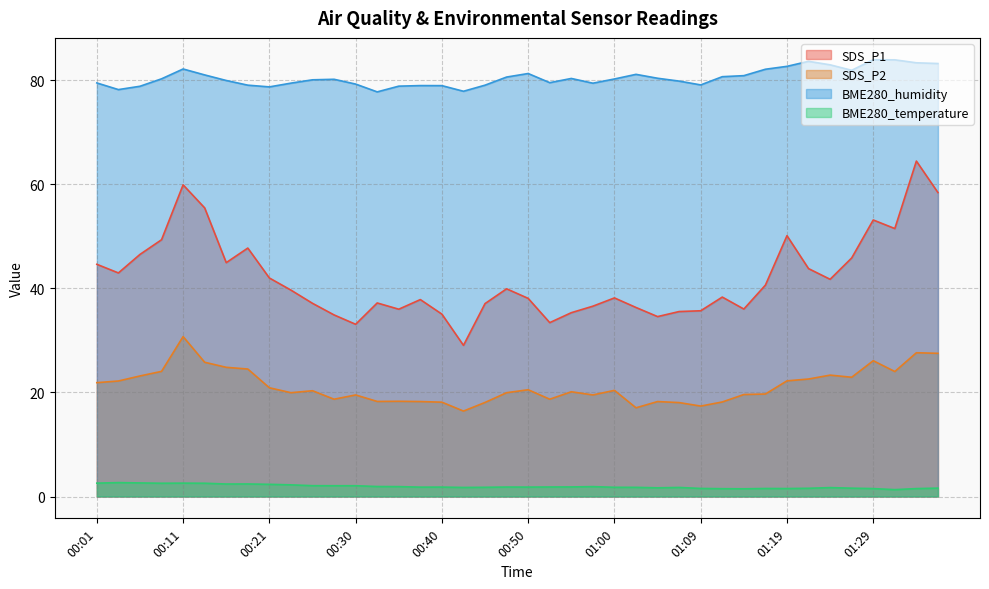

What is the label of the 12th point from the right?

01:09